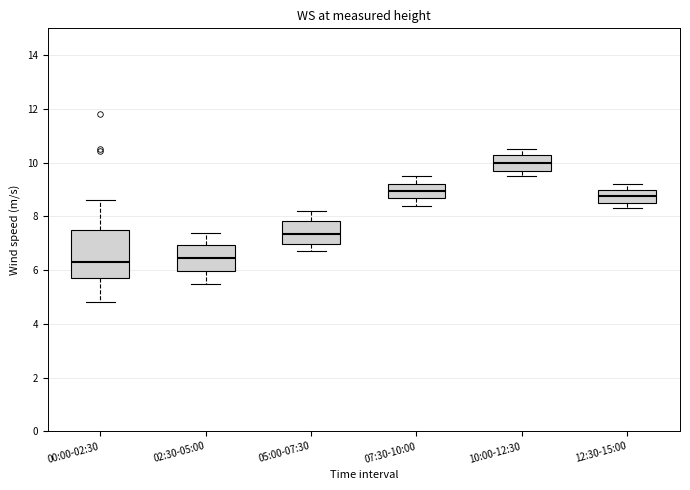

Where is the lower edge of the box for 02:30-05:00 on the y-axis? The values are not printed on the chart, so give them approximately, as read against the axis.

6.0